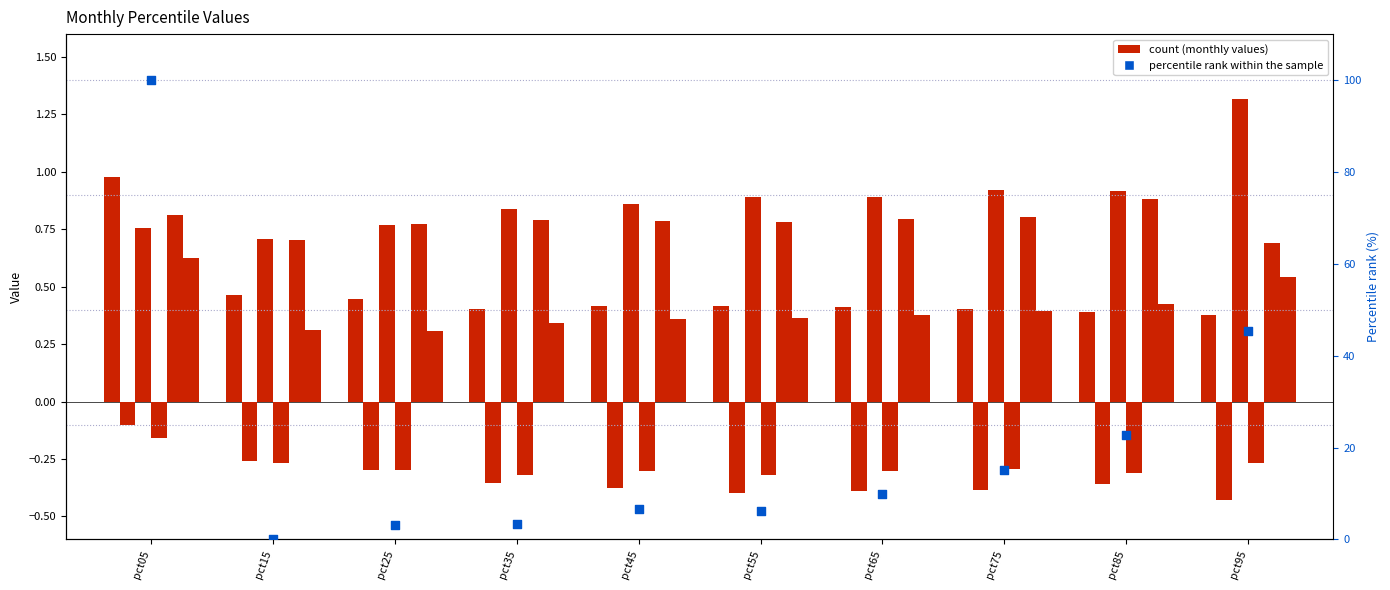

At how many categories does at least one series exceed 1?

1